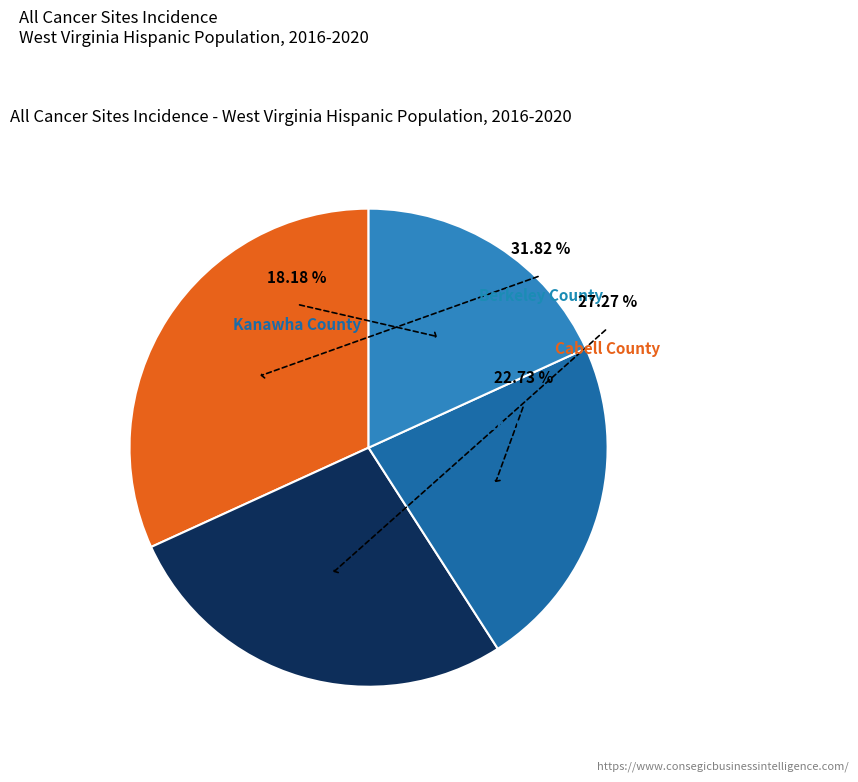

Is there a majority slice in this chart?

No